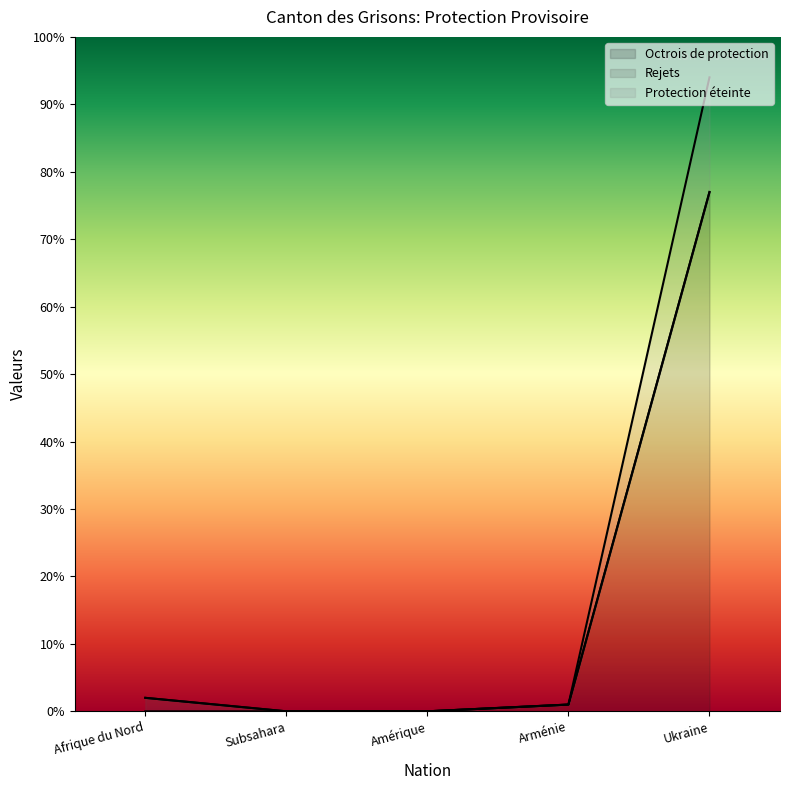

The Octrois de protection series shows 0 at Amérique. True or false?

True